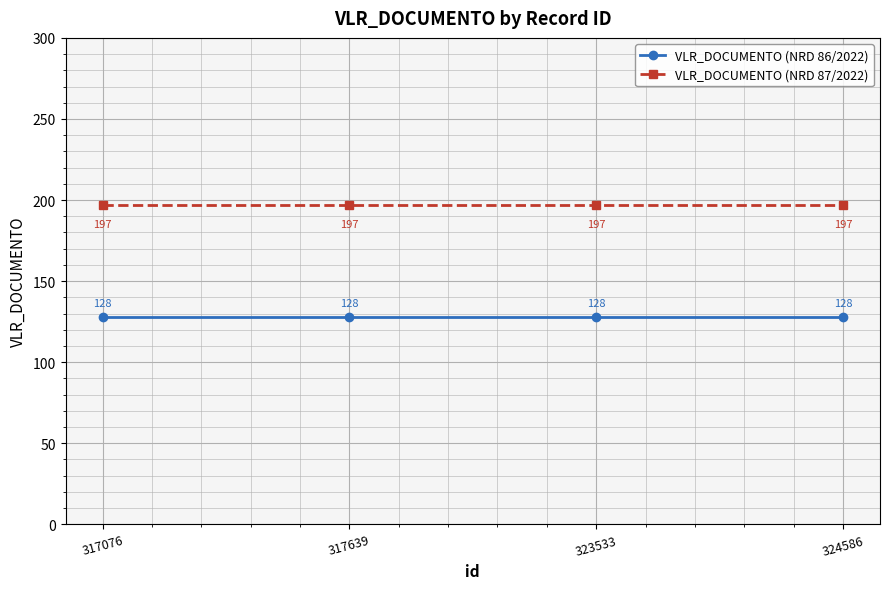

How many data points does each series have?

4